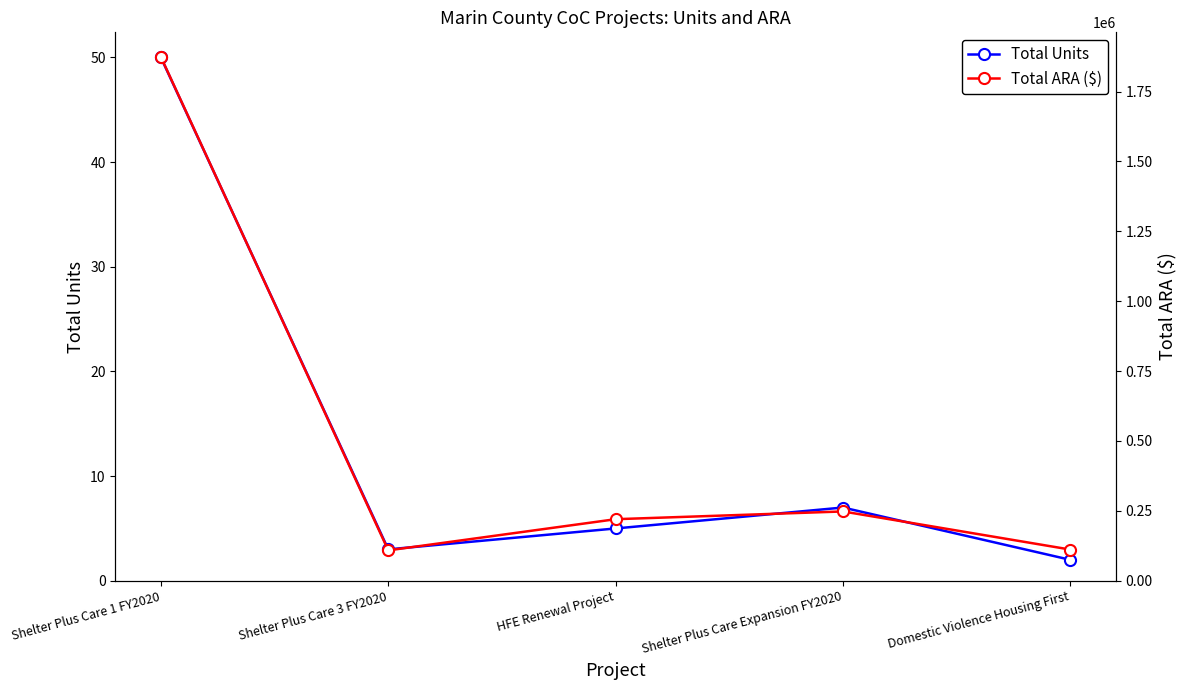

In Total ARA ($), how many points are lower than both neighbors (excluding endpoints)?

1